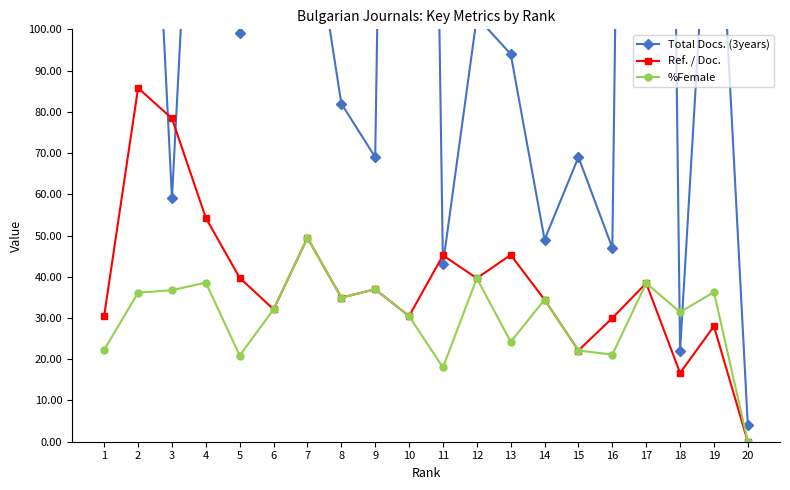

What is the total value across all series at 13?

163.5